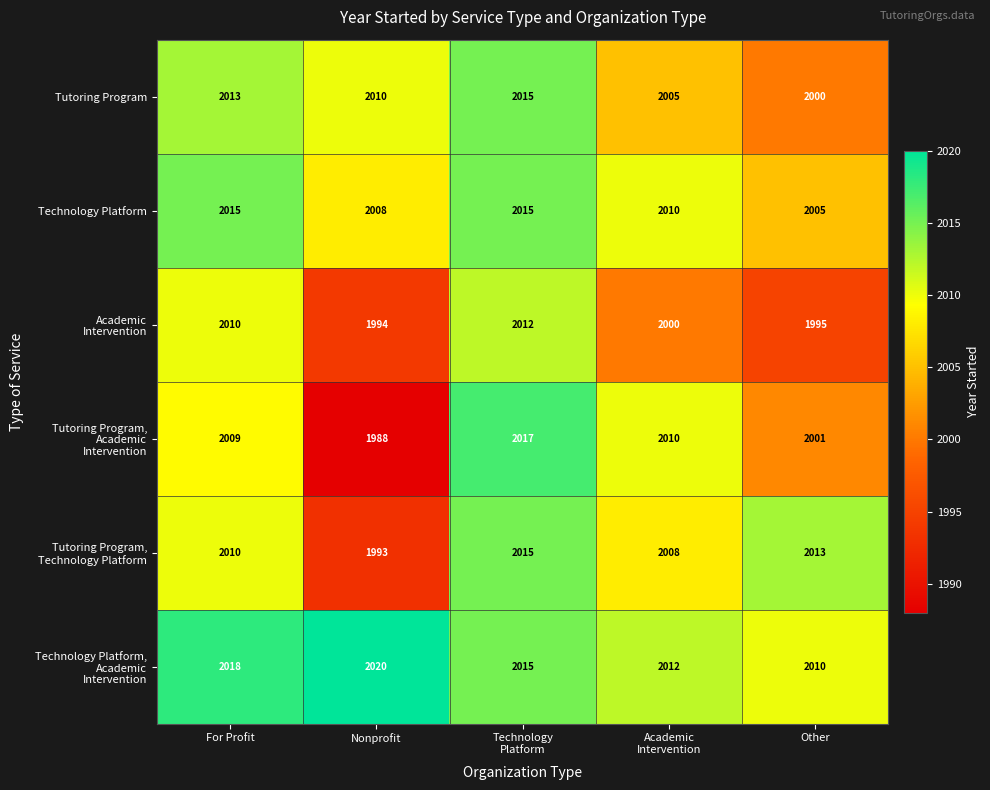

Count the number of data series in this chart.

6